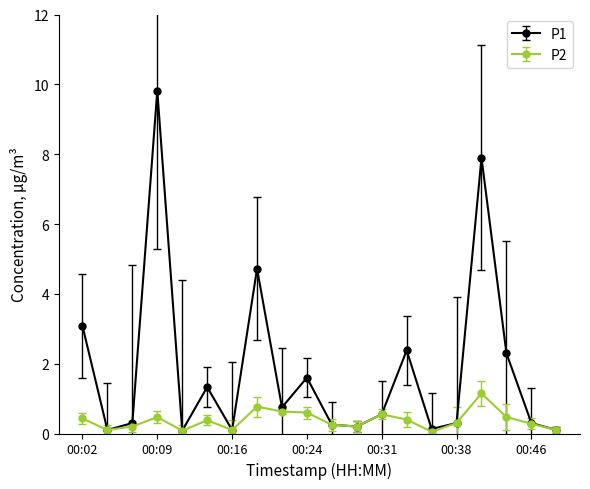

What is the lowest value of the P2 series?

0.1